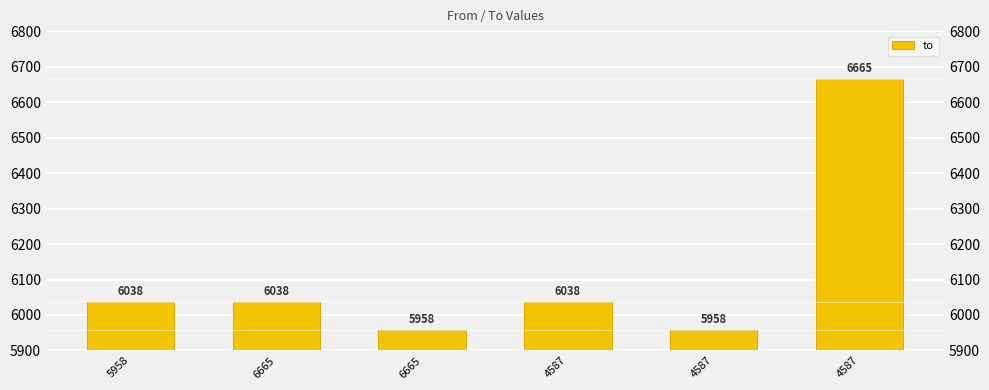

The value at 4587 is 6665. True or false?

True